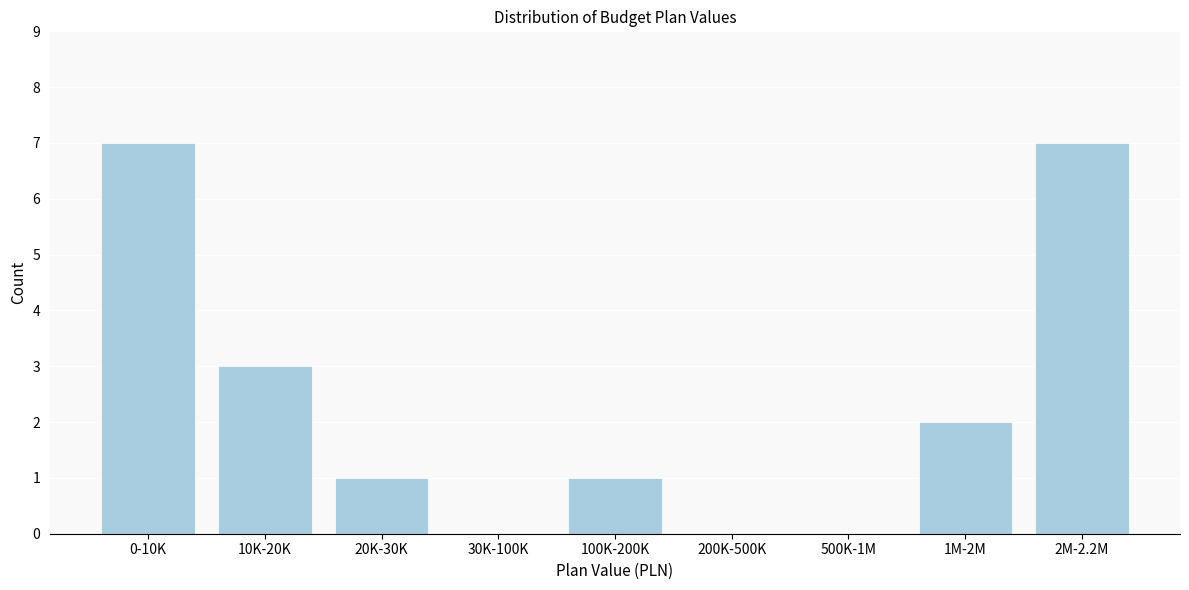

Reading right to left, list all the values displayed in this chart.

2M-2.2M=7	1M-2M=2	500K-1M=0	200K-500K=0	100K-200K=1	30K-100K=0	20K-30K=1	10K-20K=3	0-10K=7